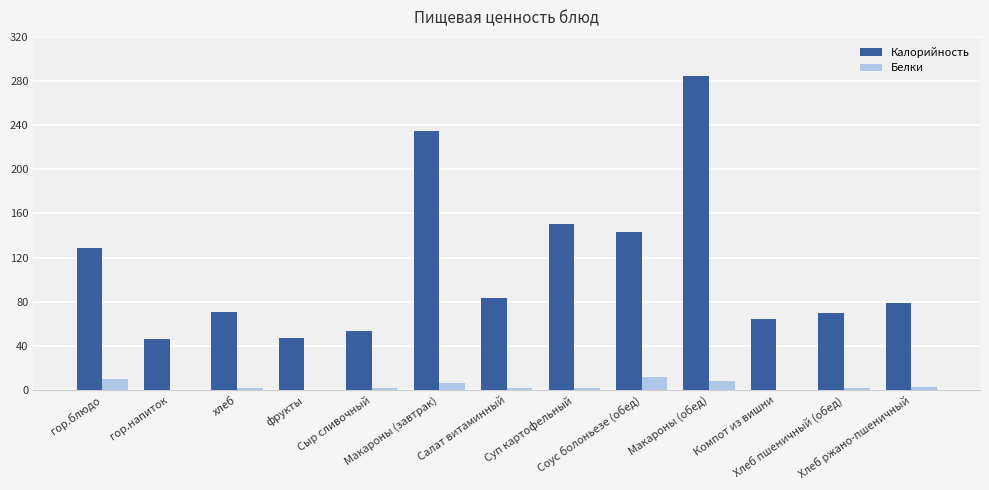

What is the sum of the Белки values at Макароны (обед) and Компот из вишни?

8